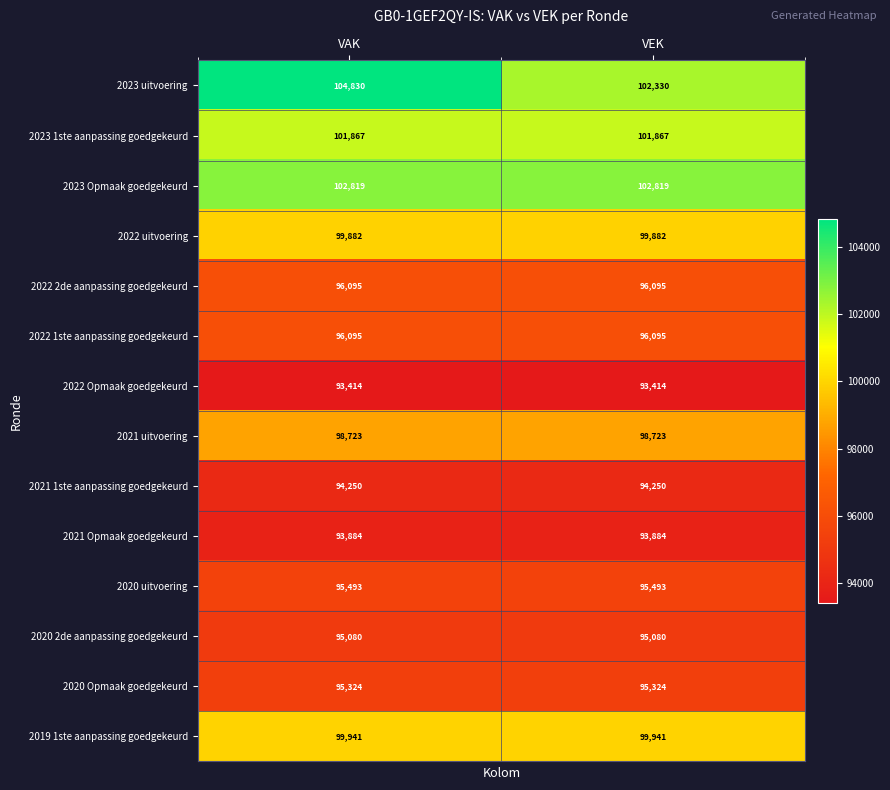

Reading right to left, transcribe all the data shown in this chart.

2023 uitvoering: 102330	104830
2023 1ste aanpassing goedgekeurd: 101867	101867
2023 Opmaak goedgekeurd: 102819	102819
2022 uitvoering: 99882	99882
2022 2de aanpassing goedgekeurd: 96095	96095
2022 1ste aanpassing goedgekeurd: 96095	96095
2022 Opmaak goedgekeurd: 93414	93414
2021 uitvoering: 98723	98723
2021 1ste aanpassing goedgekeurd: 94250	94250
2021 Opmaak goedgekeurd: 93884	93884
2020 uitvoering: 95493	95493
2020 2de aanpassing goedgekeurd: 95080	95080
2020 Opmaak goedgekeurd: 95324	95324
2019 1ste aanpassing goedgekeurd: 99941	99941